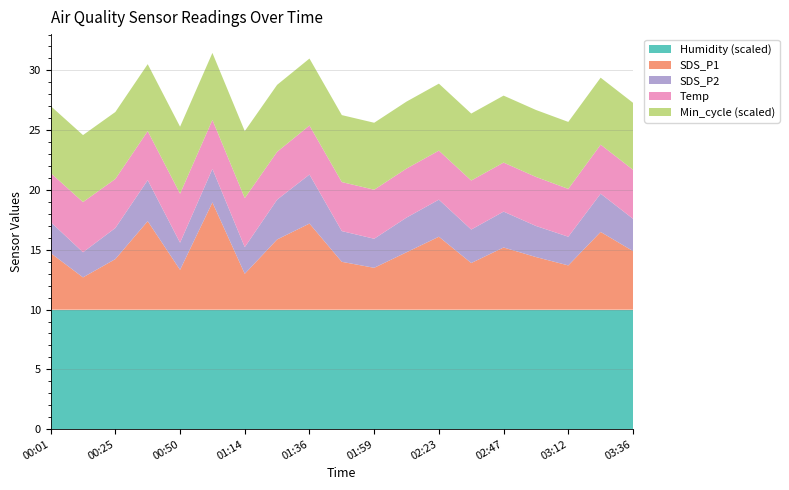

What is the lowest value of the Humidity (scaled) series?

10.0